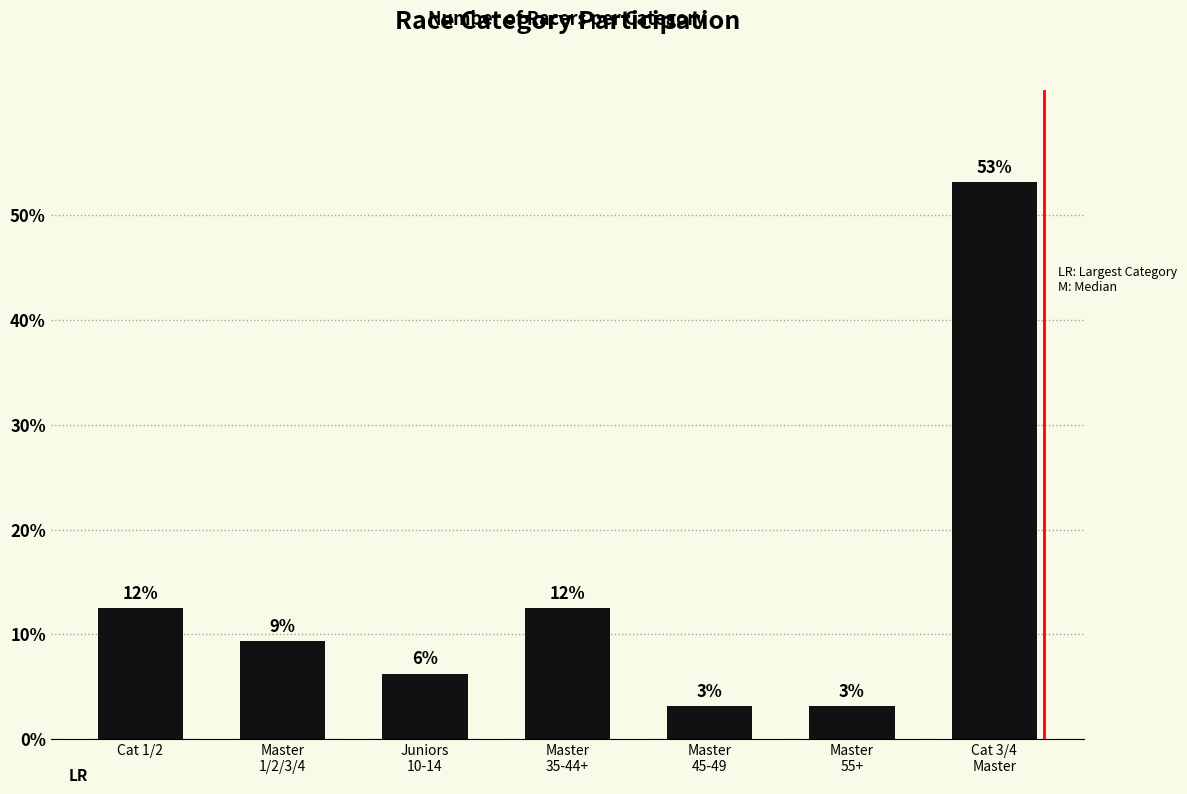

What is the difference between the maximum and minimum values?

50.0